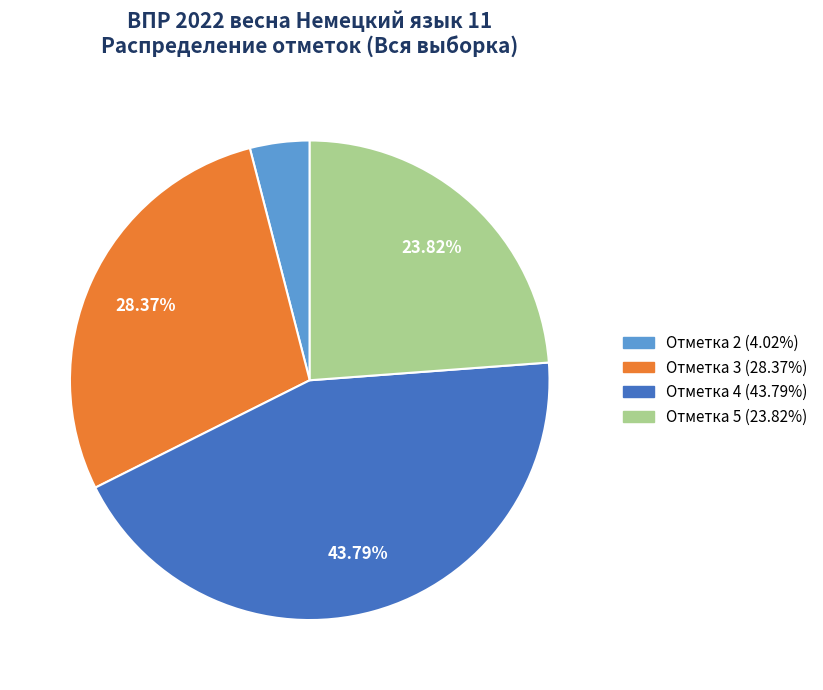

How many slices are in this pie chart?

4